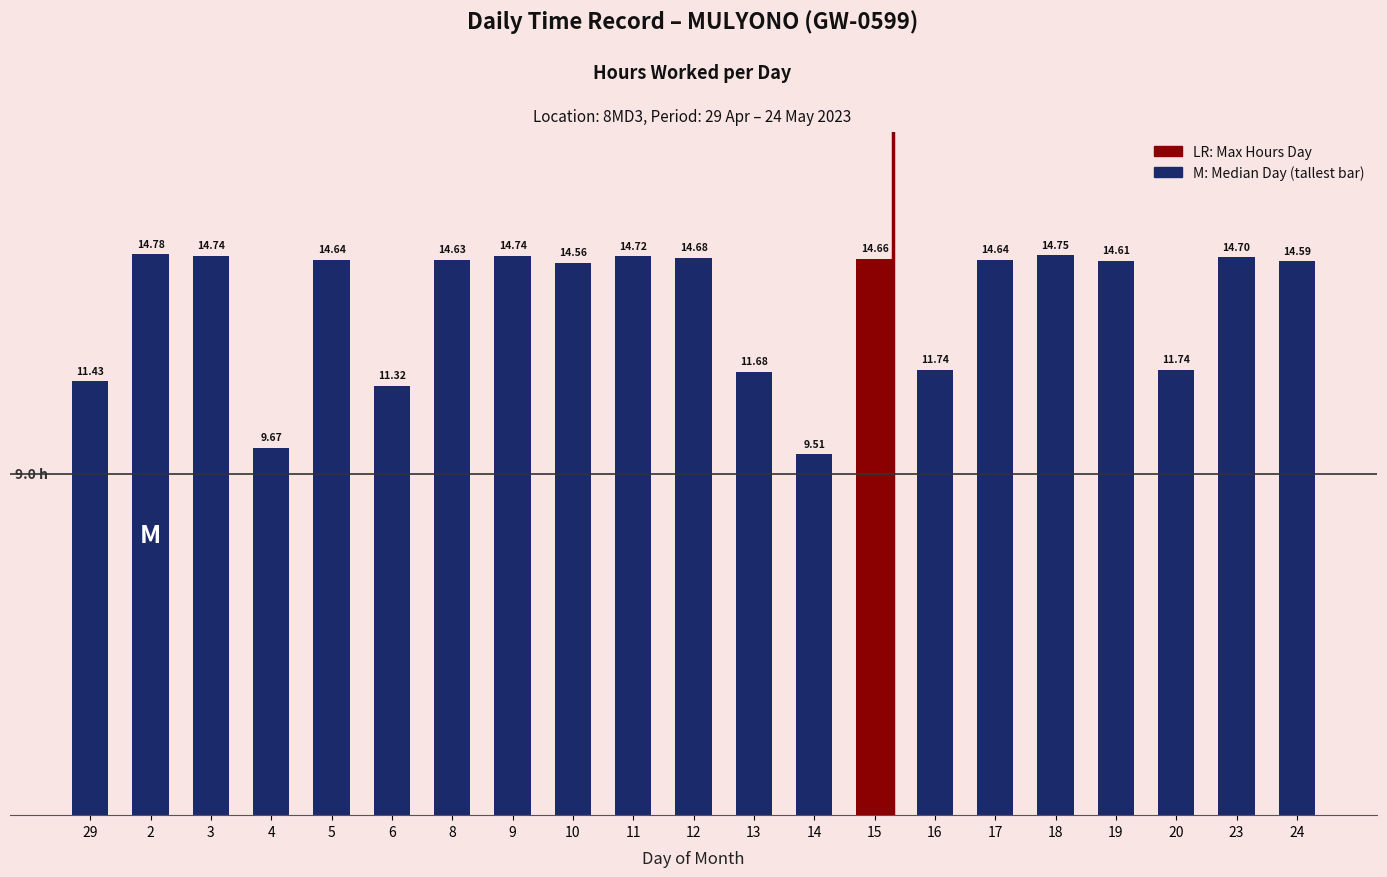

What is the change in value from 29 to 24?

+3.2